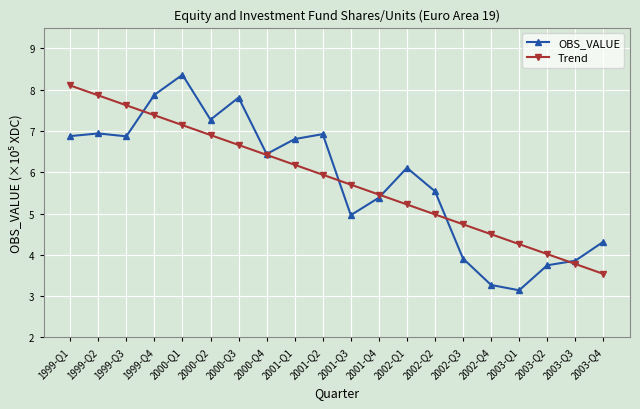

The Trend series shows 10.0 at 2000-Q3. True or false?

False